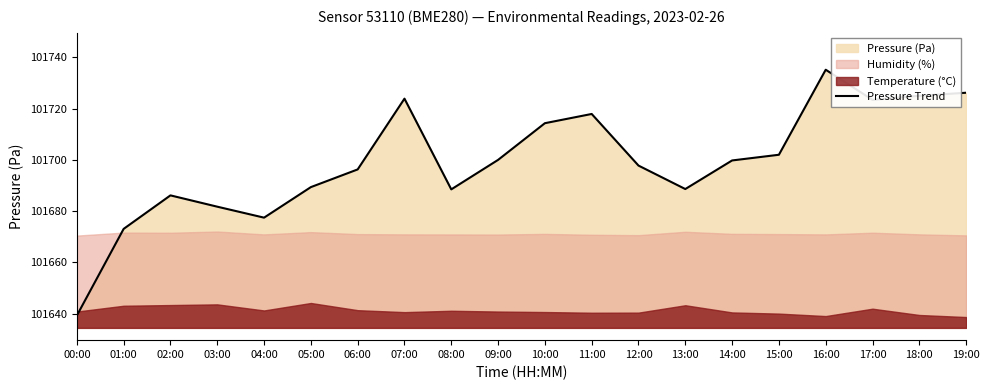

What is the value of the 17th point from the left?

101735.2